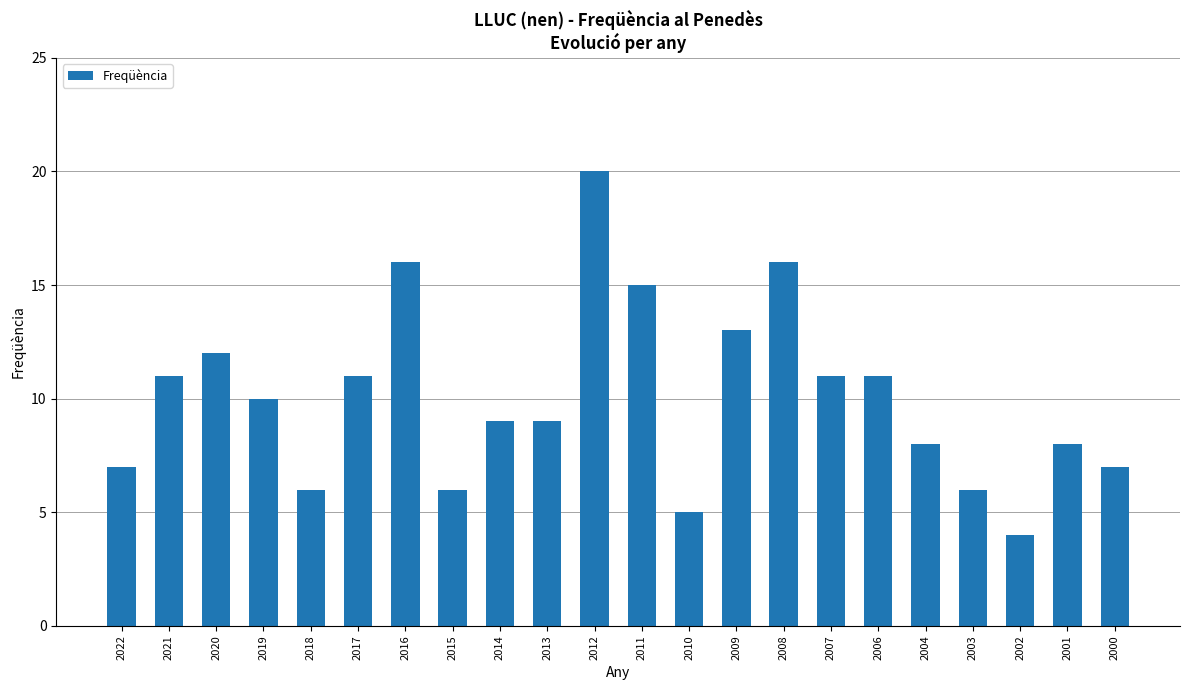

Reading right to left, transcribe all the data shown in this chart.

7	8	4	6	8	11	11	16	13	5	15	20	9	9	6	16	11	6	10	12	11	7